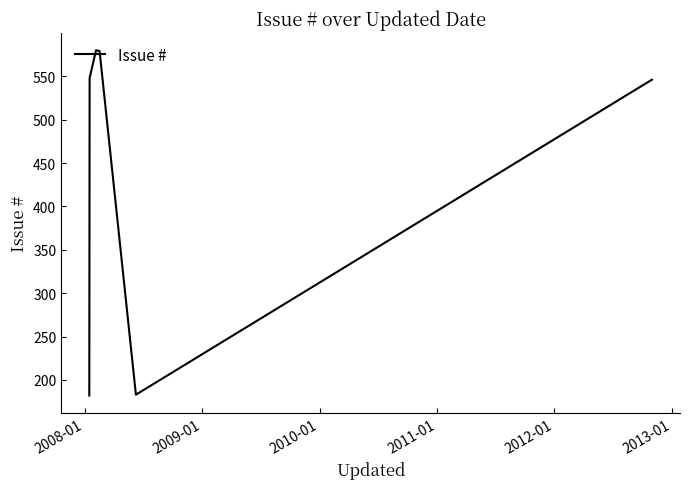

What is the difference between the maximum and second lowest values?

397